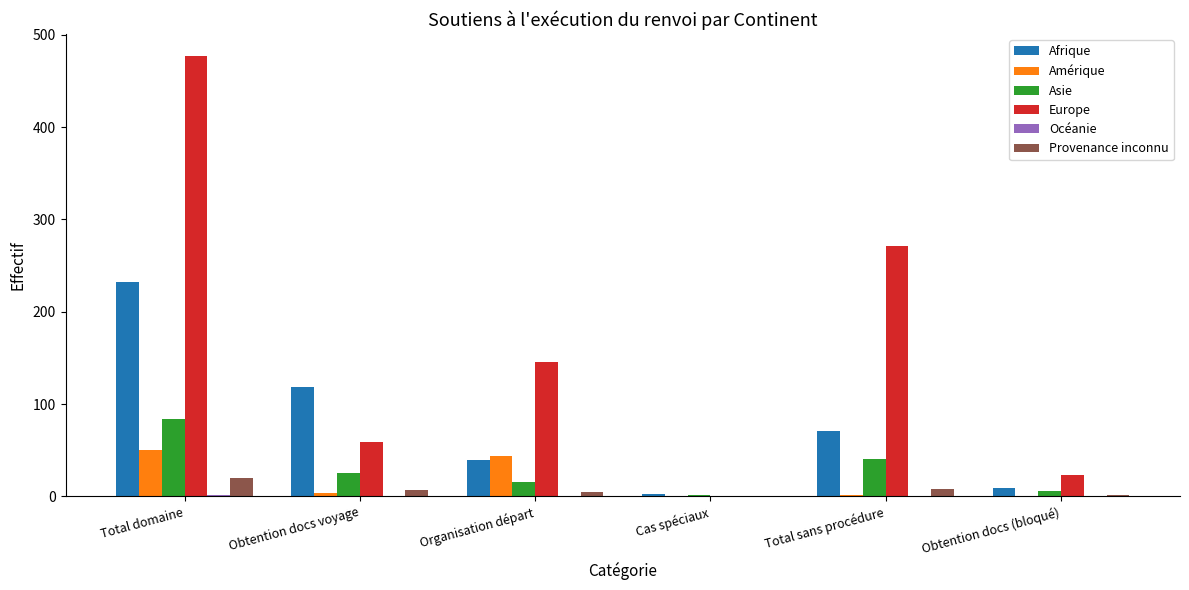

At which category is the sum across all series the highest?

Total domaine